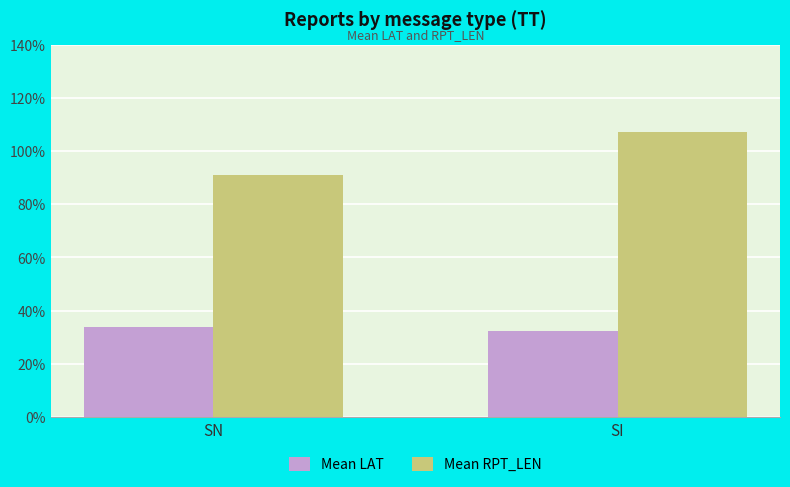

Which series has the widest spread of values?

Mean RPT_LEN